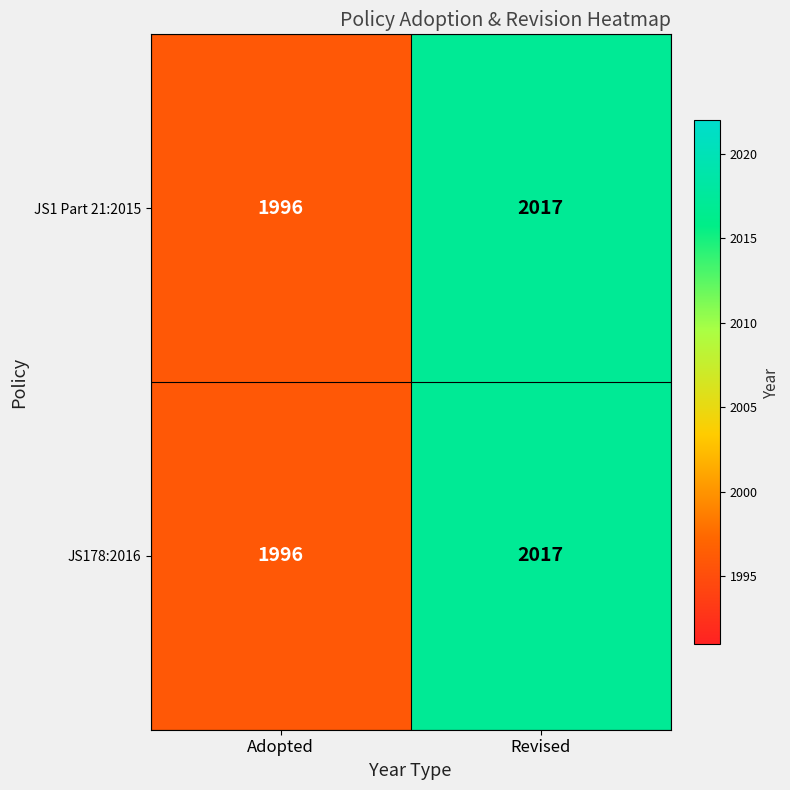

What is the maximum value shown in the chart?

2017